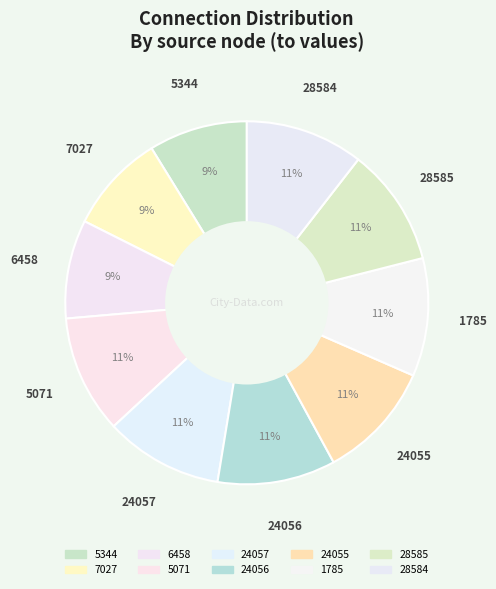

To the nearest percent, what portion does 5071 represent?

11%